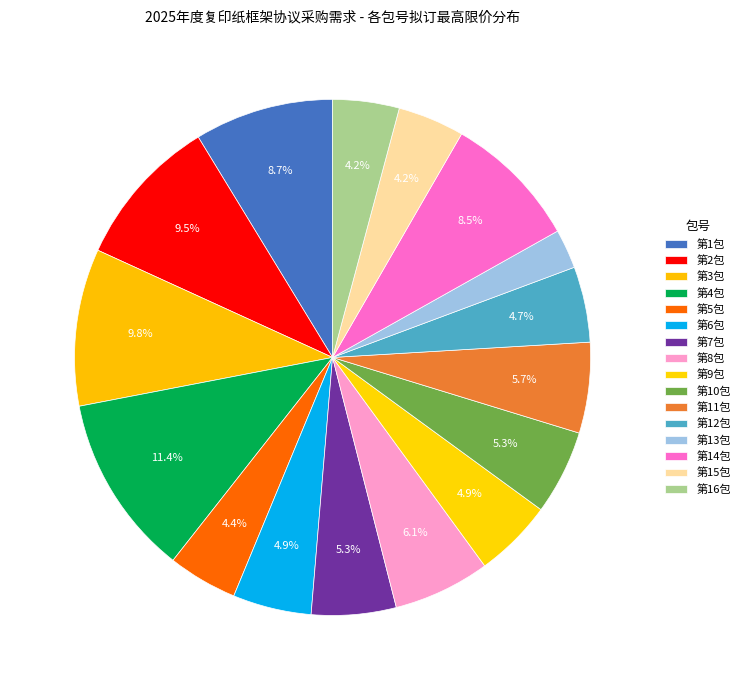

To the nearest percent, what is the combined percentage of 第7包 and 第12包?

10%